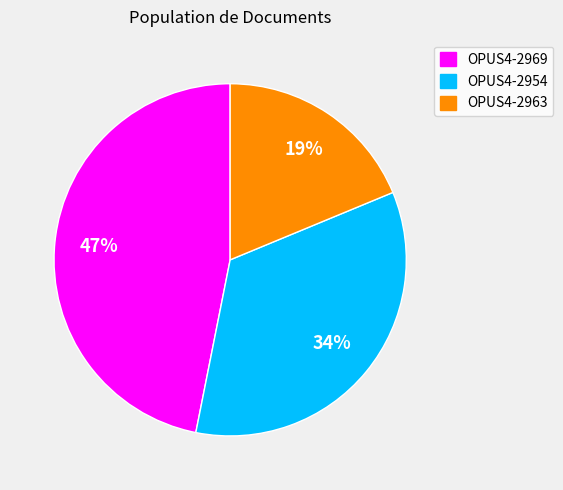

Is it true that OPUS4-2954 is 45% of the pie?

False